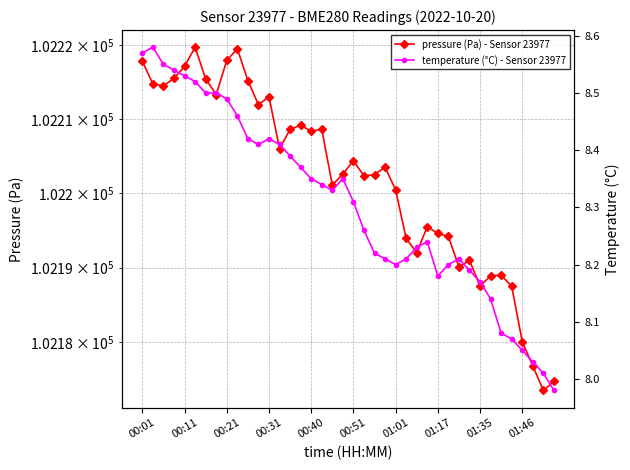

What are all the series names shown in the legend?

pressure (Pa) - Sensor 23977, temperature (°C) - Sensor 23977